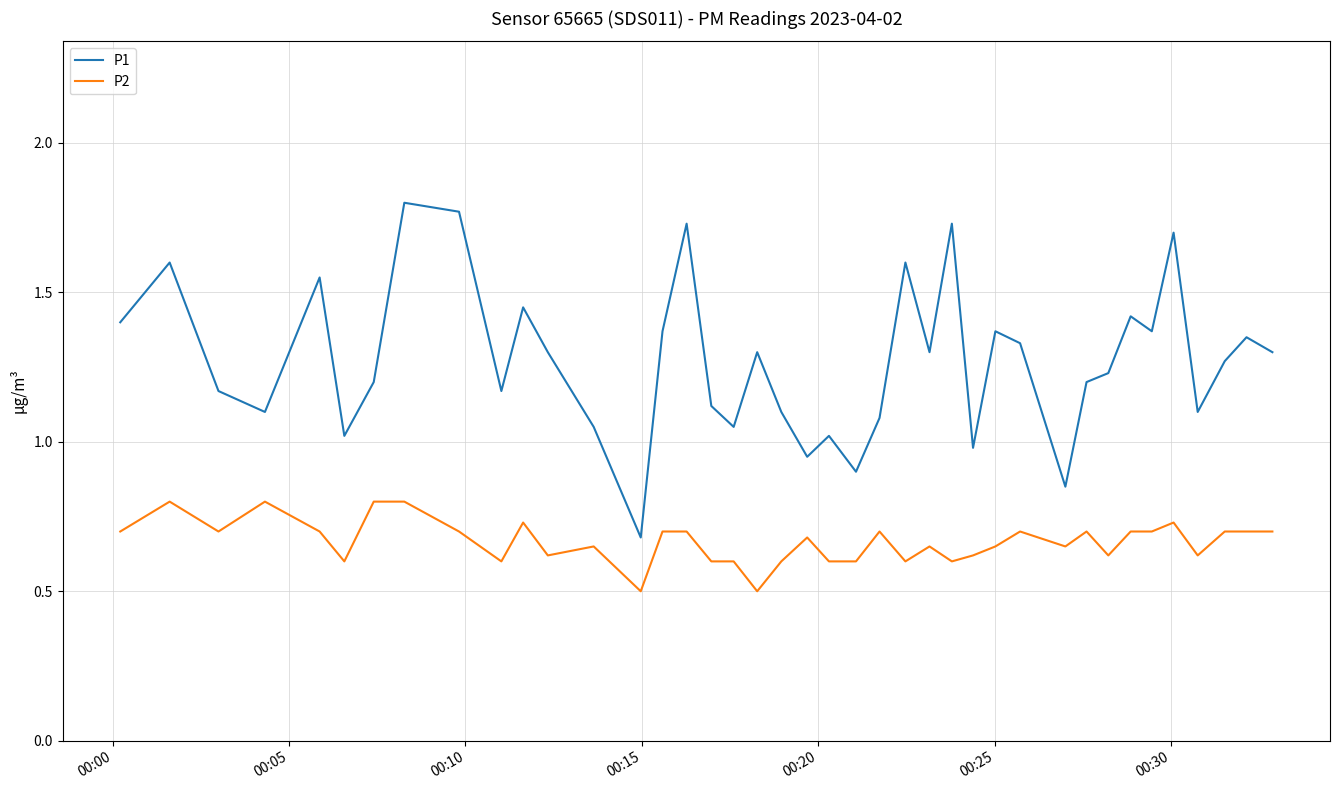

Which series has the largest total across all categories?

P1